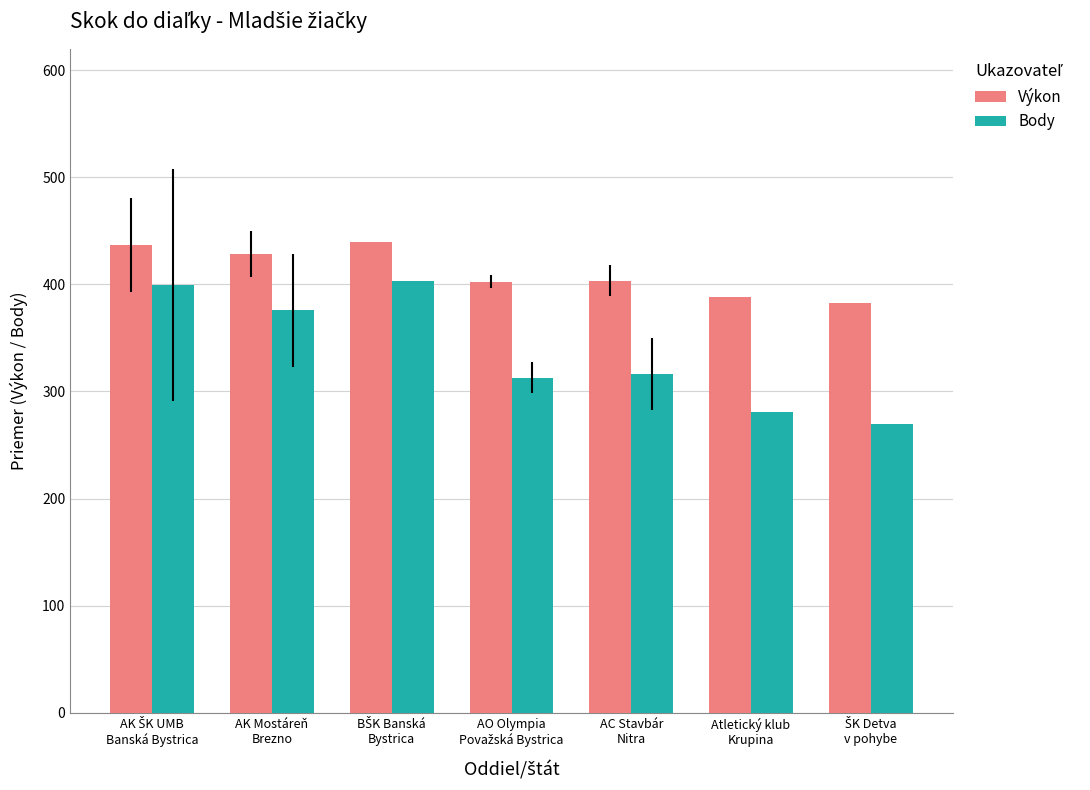

Which series has the largest total across all categories?

Výkon